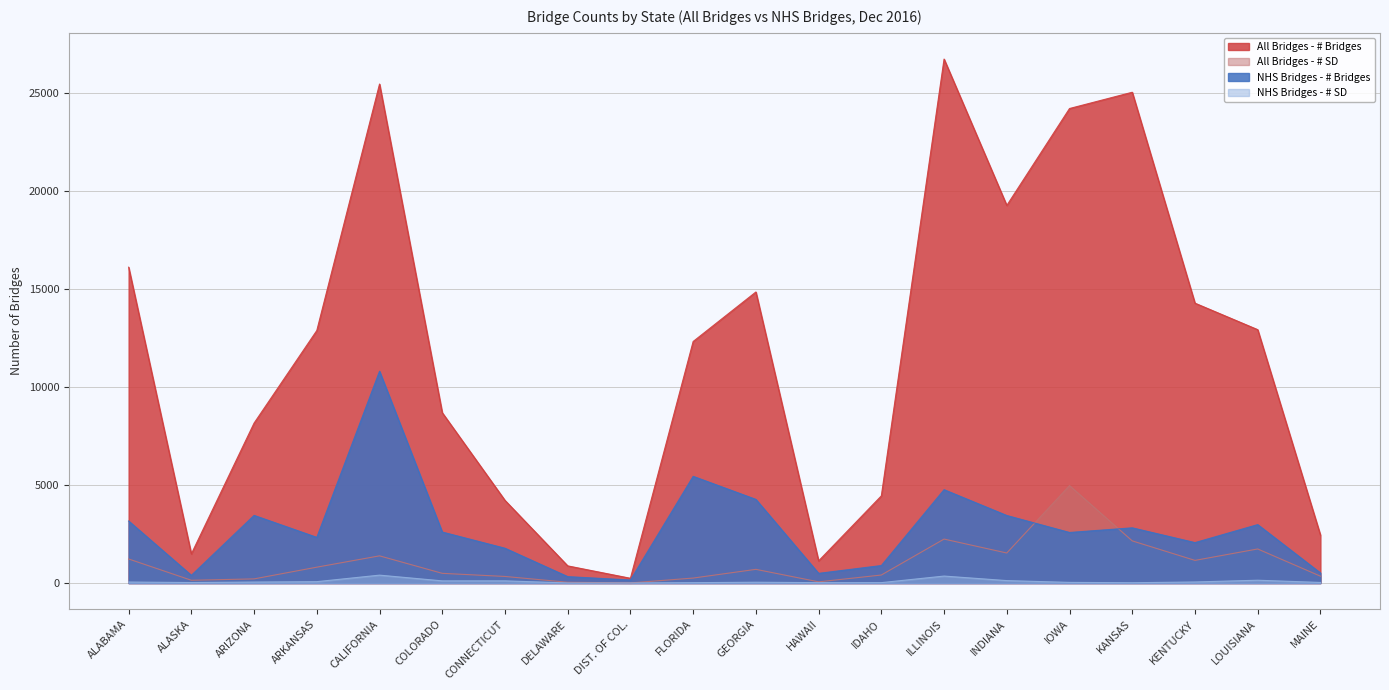

Is it true that All Bridges - # SD equals 43 at DELAWARE?

True